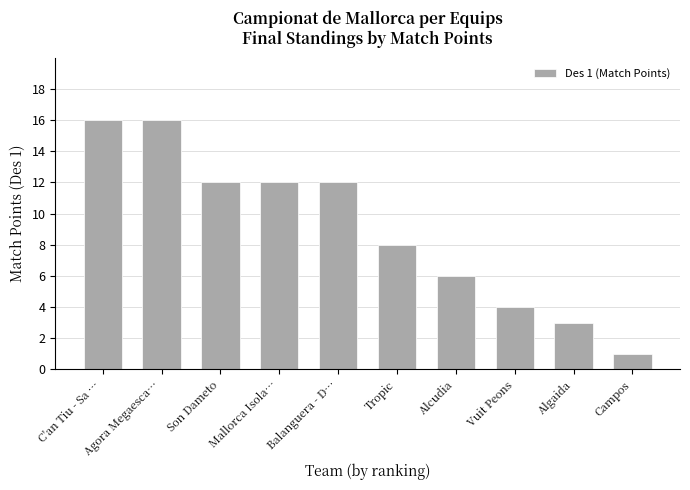

What is the label of the 6th bar from the right?

Balanguera - D…